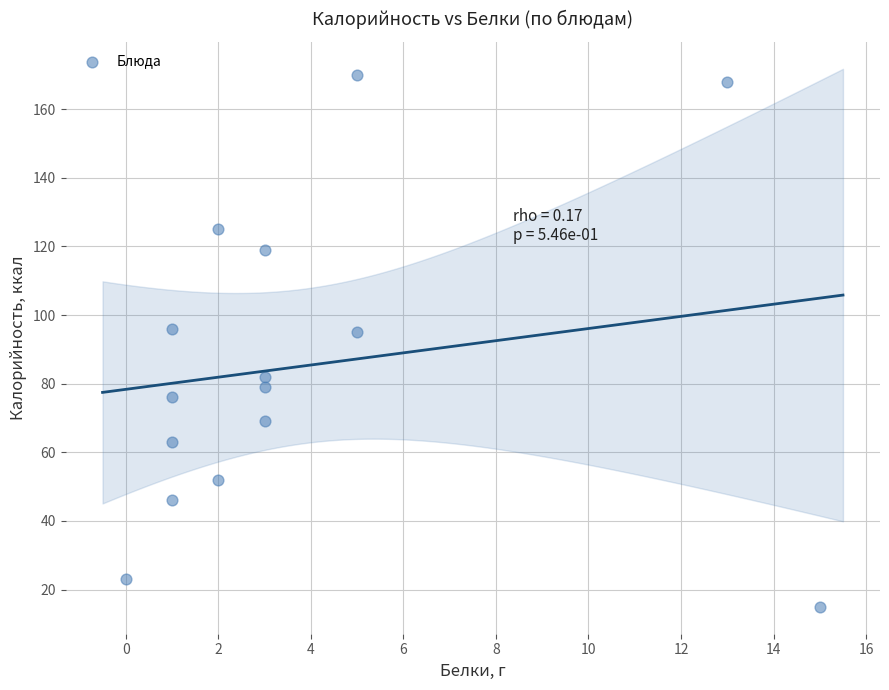

What is the range of X values (max minus min)?

15